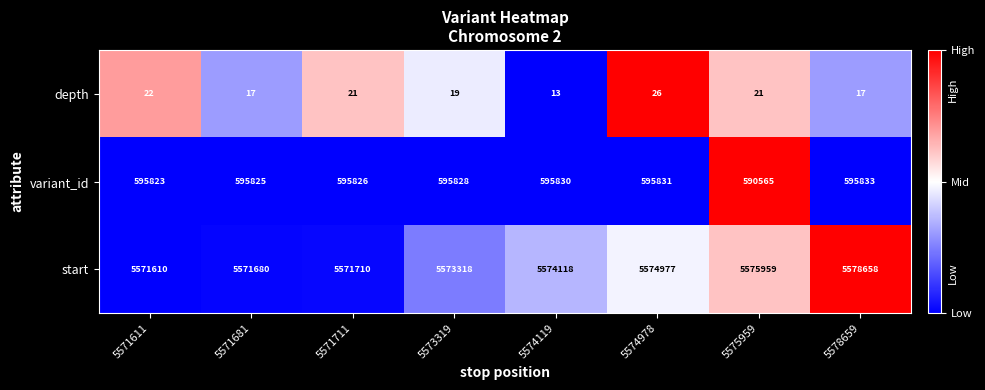

Is the value of start at 5571611 greater than the value of variant_id at 5578659?

Yes